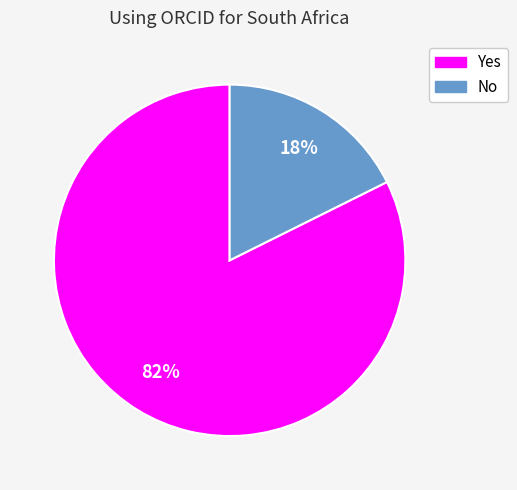

The Yes slice represents 90% of the pie. True or false?

False